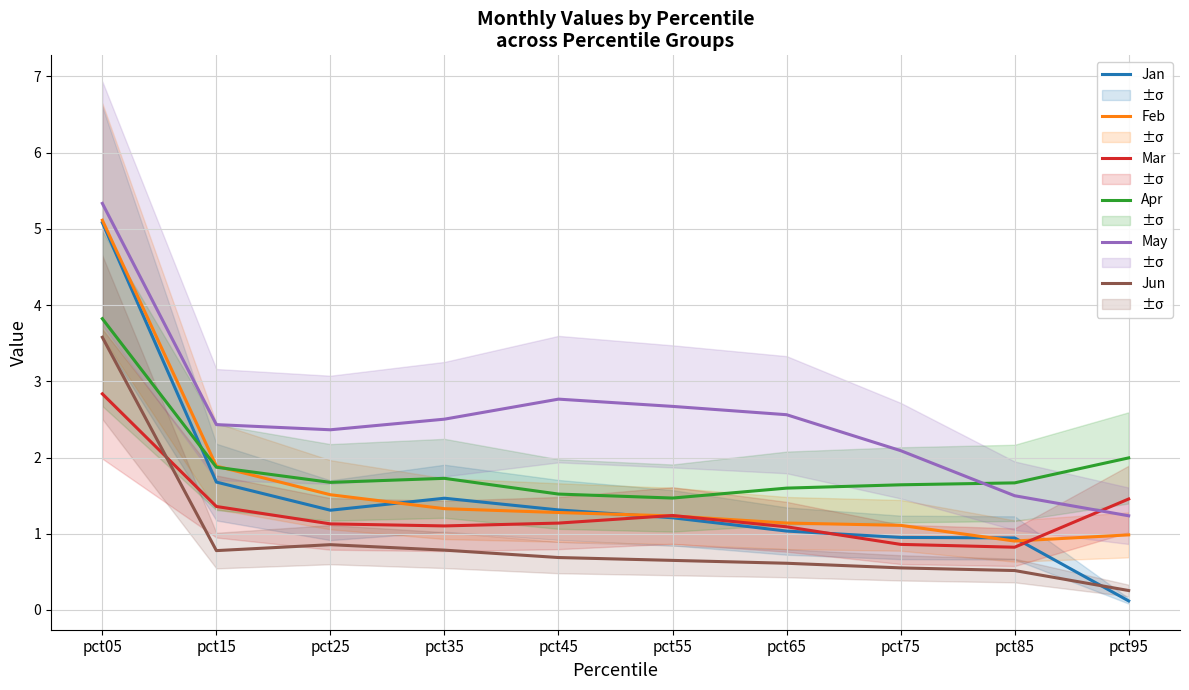

True or false: Mar has more than 1 points higher than both neighbors.

False